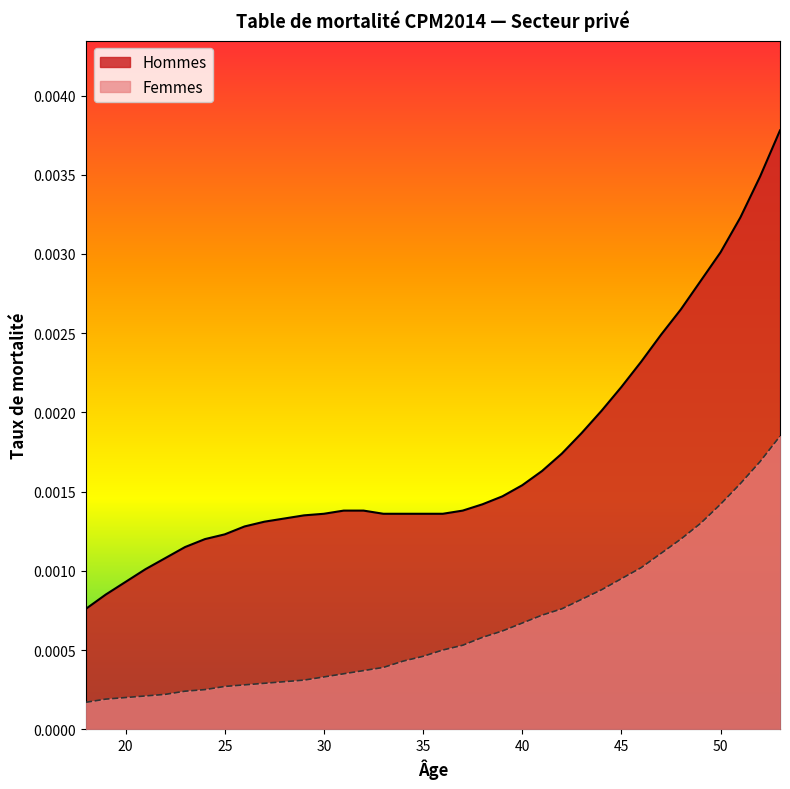

True or false: Femmes and Hommes cross at least once.

False